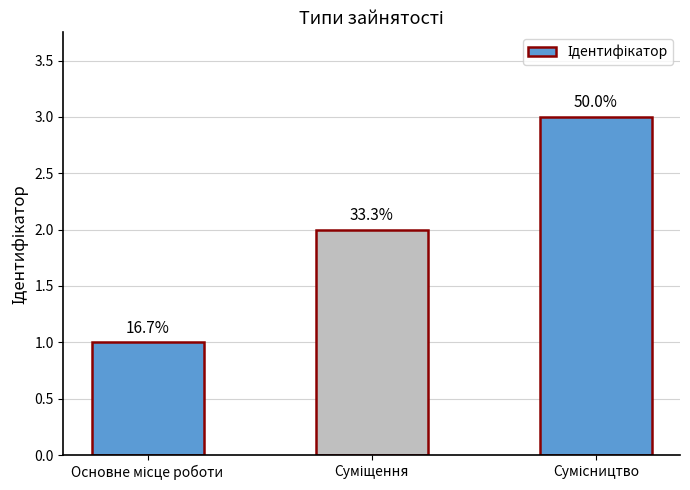

Are the bars horizontal?

No